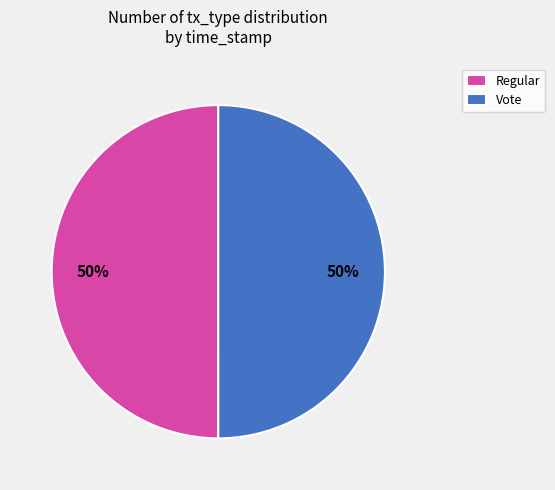

Do Regular and Vote together represent more than half of the pie?

Yes